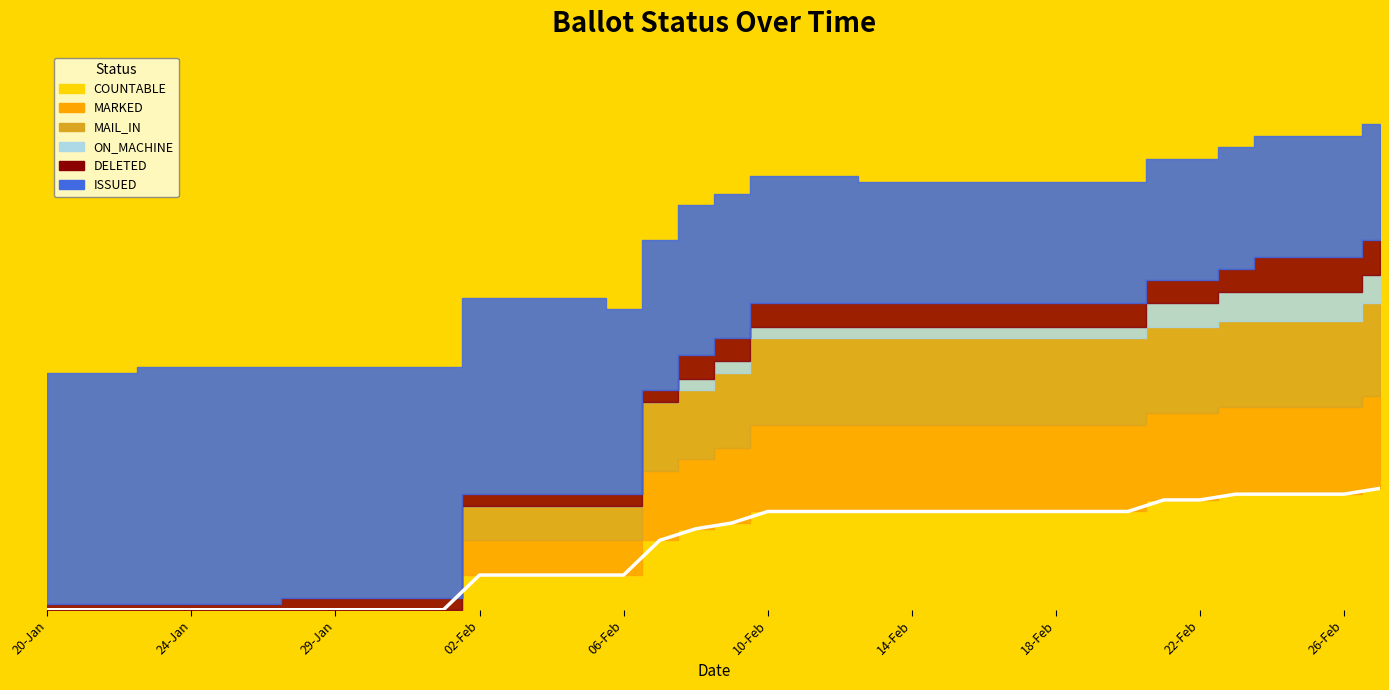

How many lines are shown in the chart?

6